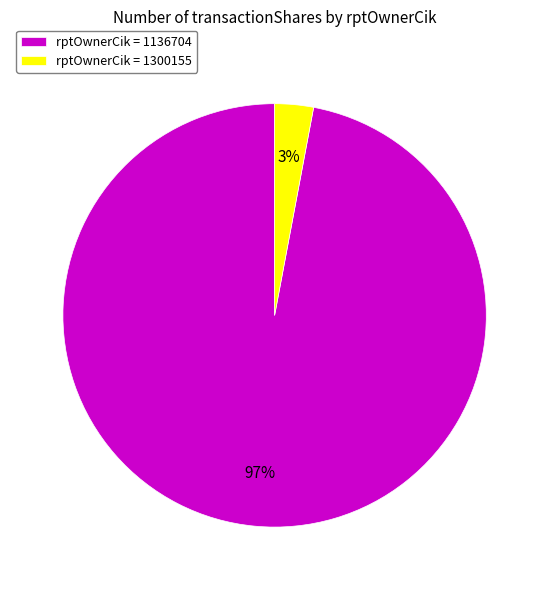

Between rptOwnerCik = 1300155 and rptOwnerCik = 1136704, which is larger?

rptOwnerCik = 1136704